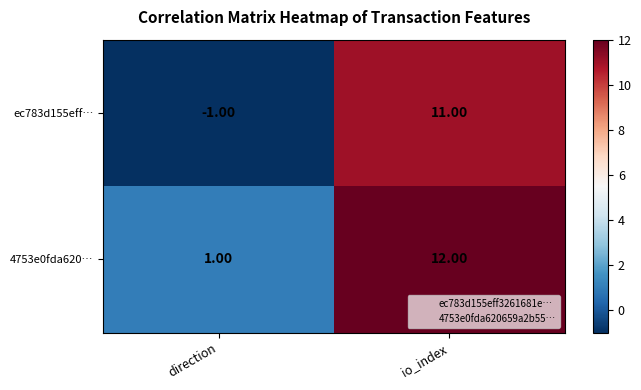

Which category has the highest value across all series?

io_index